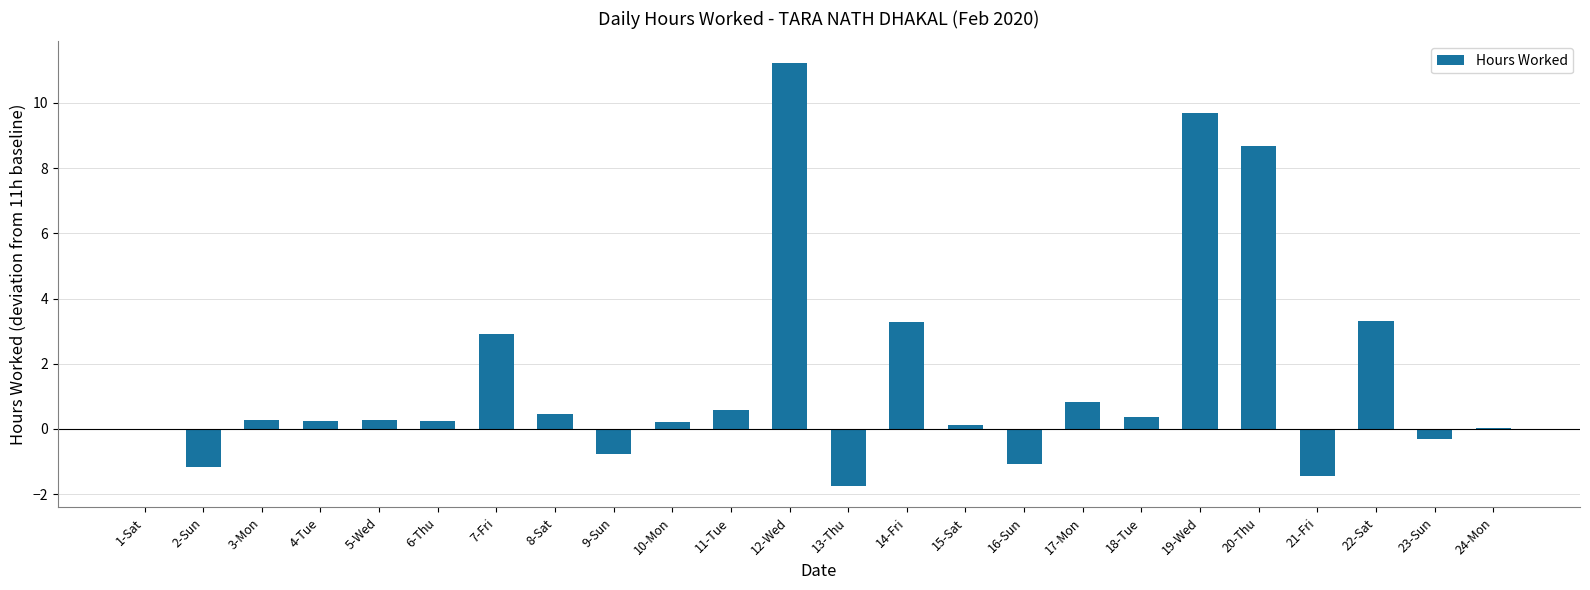

Between 15-Sat and 22-Sat, which is larger?

22-Sat